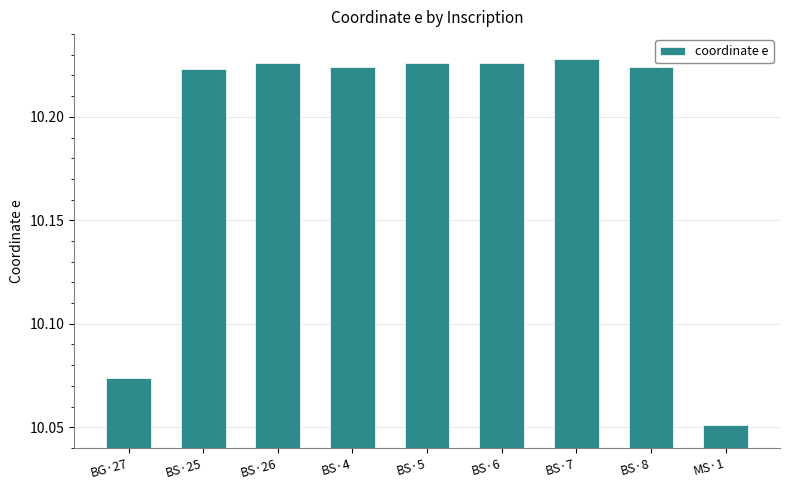

What is the label of the 5th bar from the left?

BS·5